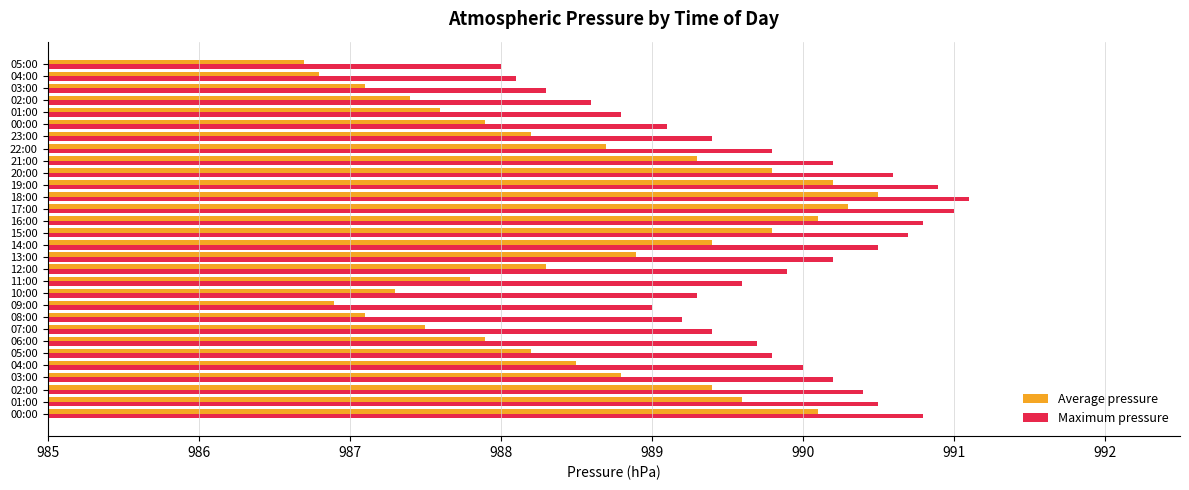

What are all the series names shown in the legend?

Average pressure, Maximum pressure